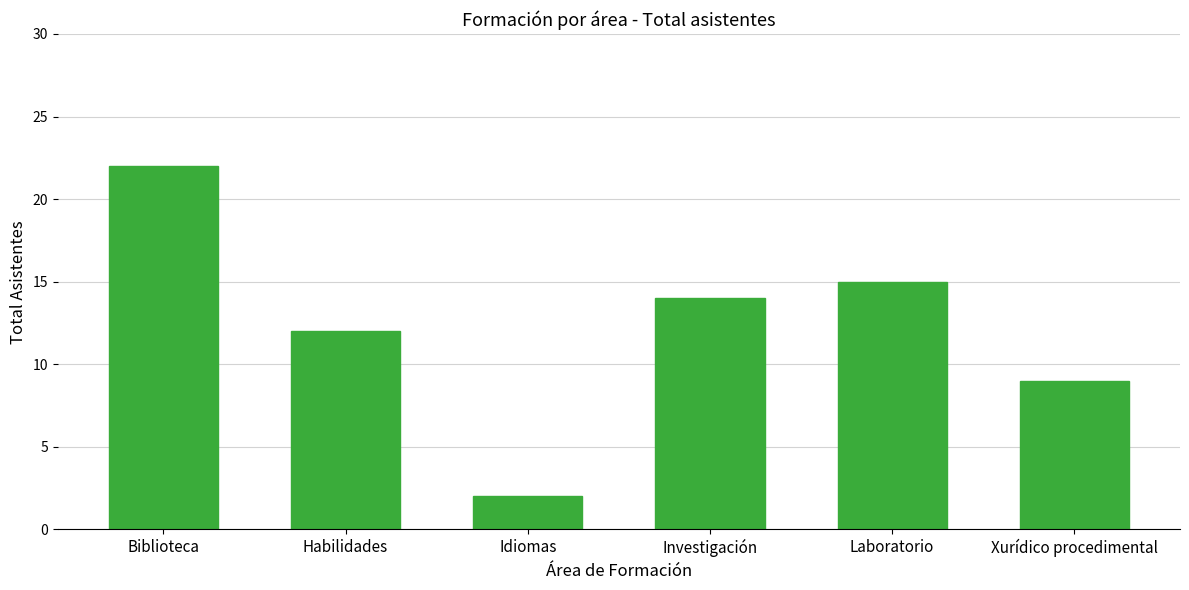

At which label is the value closest to 12?

Habilidades